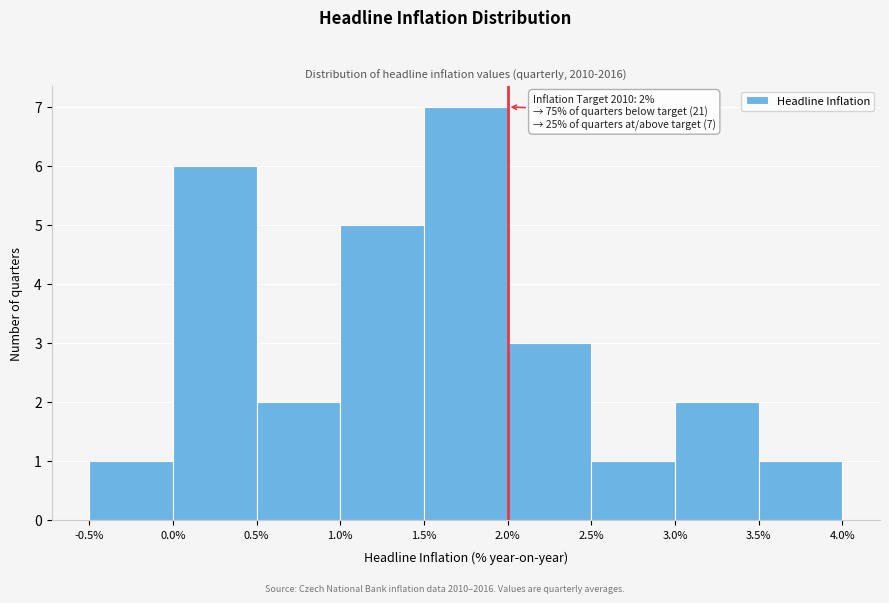

Which range on the x-axis has the tallest bar?

1.5% to 2.0%